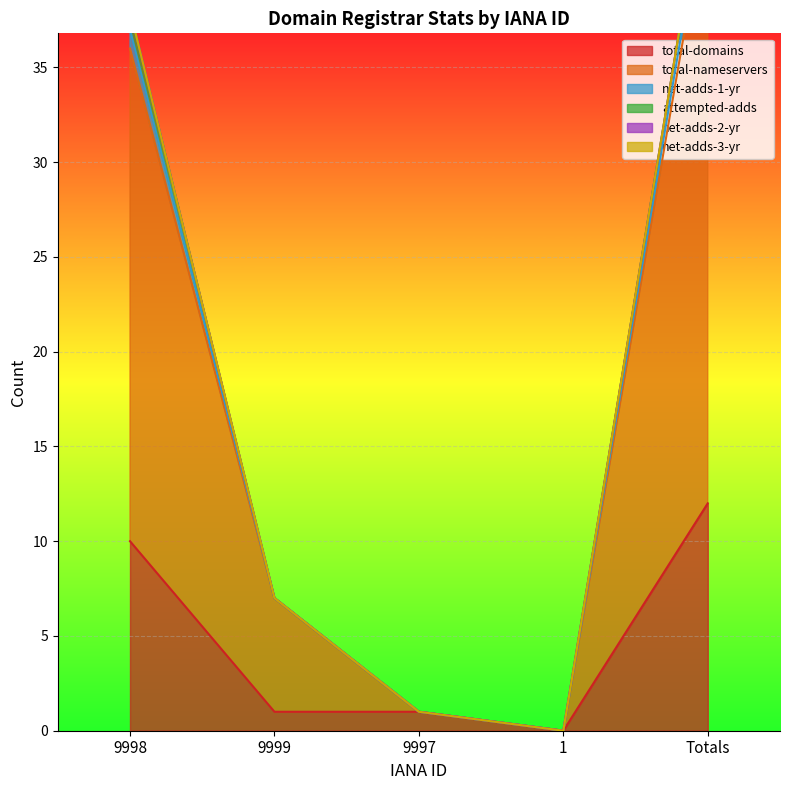

At which label does attempted-adds first exceed 7?

9998